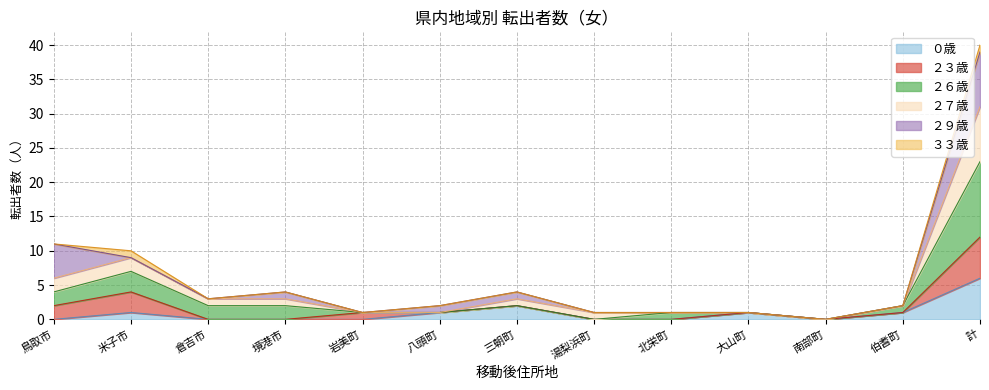

What is the highest value of the ０歳 series?

6